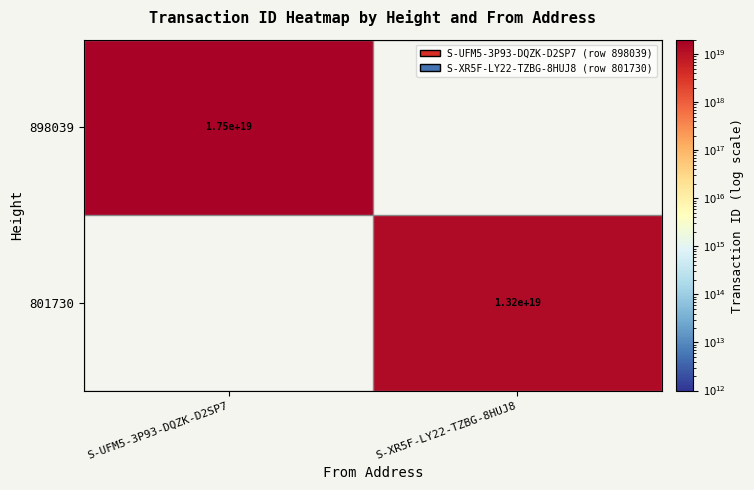

At which category is the sum across all series the highest?

S-UFM5-3P93-DQZK-D2SP7